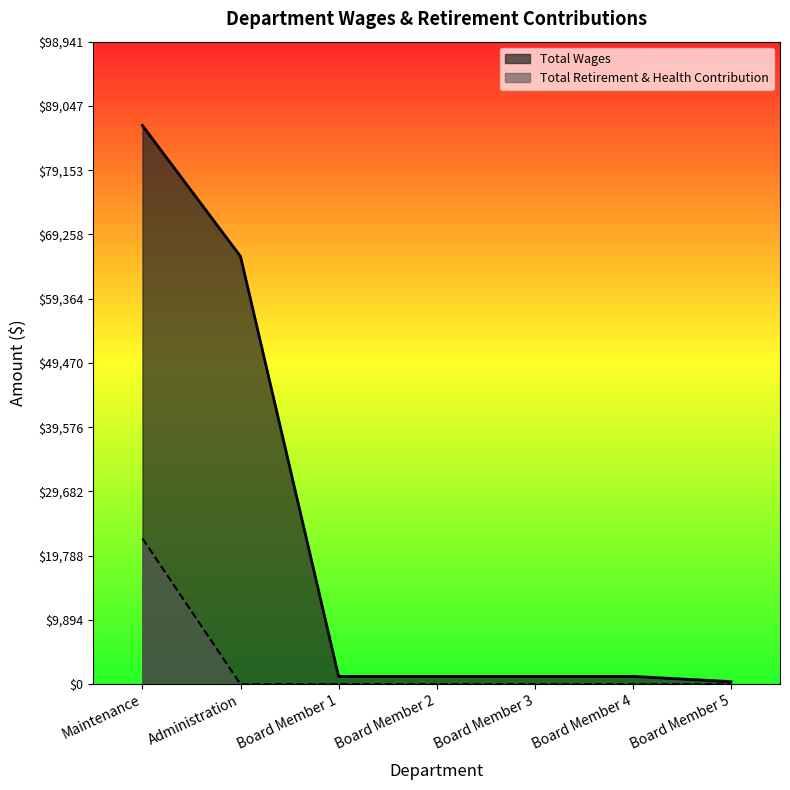

How many categories are shown in the chart?

7